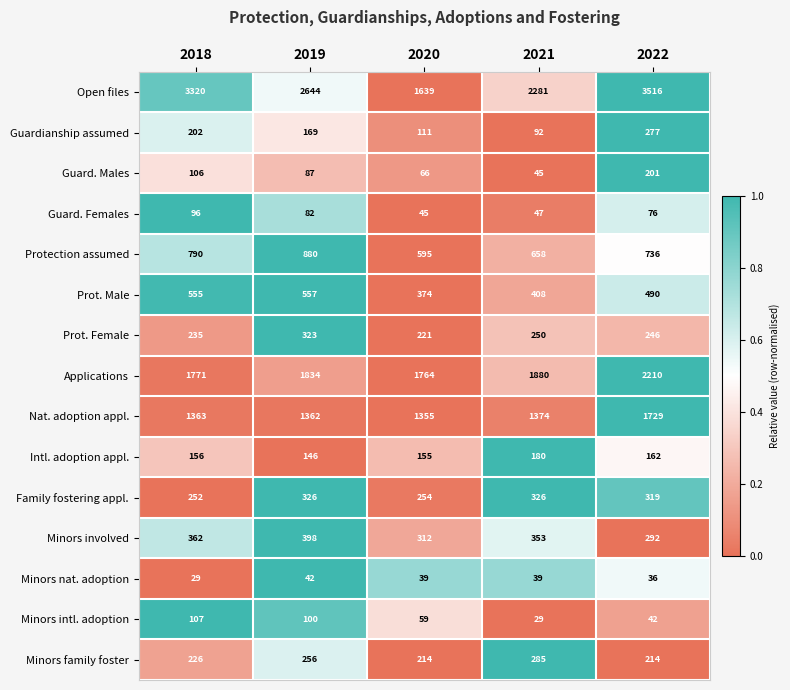

What is the total value across all series at 2021?

8247